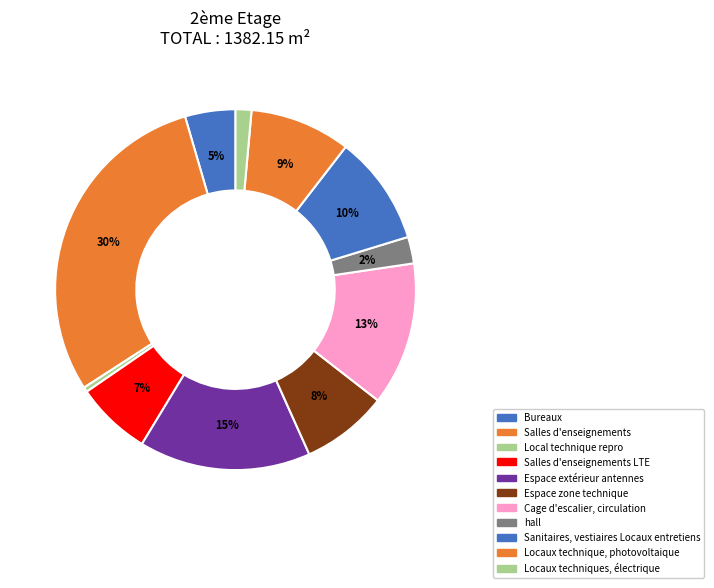

How many segments does this pie chart have?

11